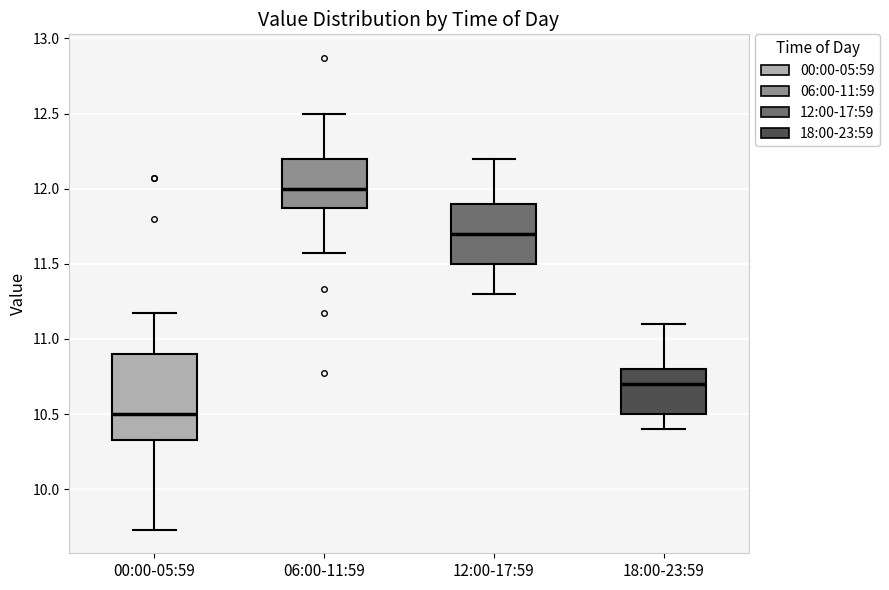

Which box's median line is the lowest?

00:00-05:59